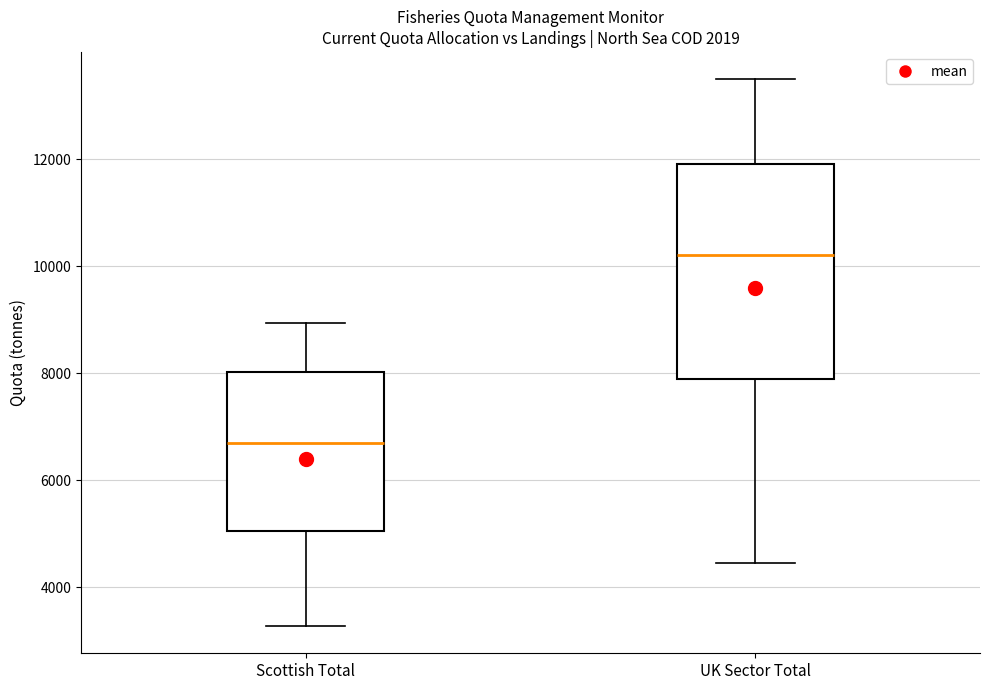

Which box is the tallest, from its lower edge to its upper edge?

UK Sector Total